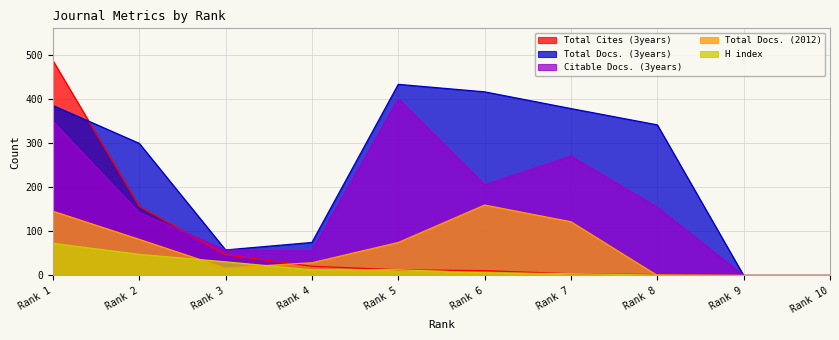

What is the difference between the second highest and minimum values in the Total Docs. (2012) series?

146